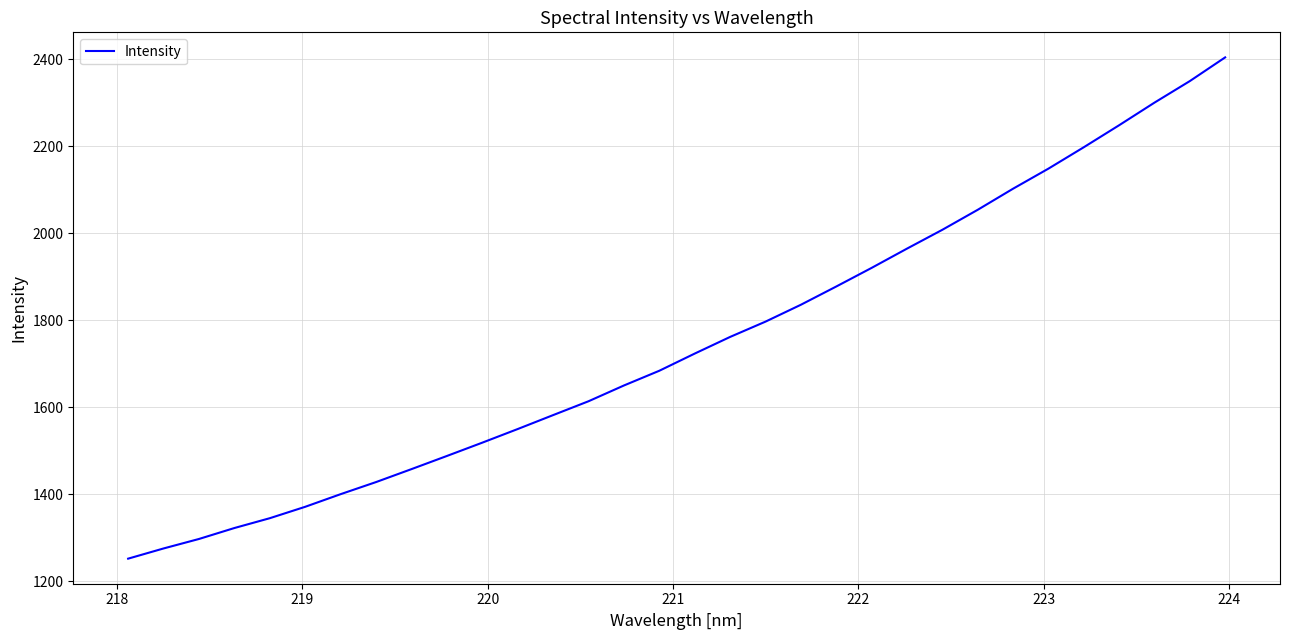

What is the maximum value shown in the chart?

2404.4